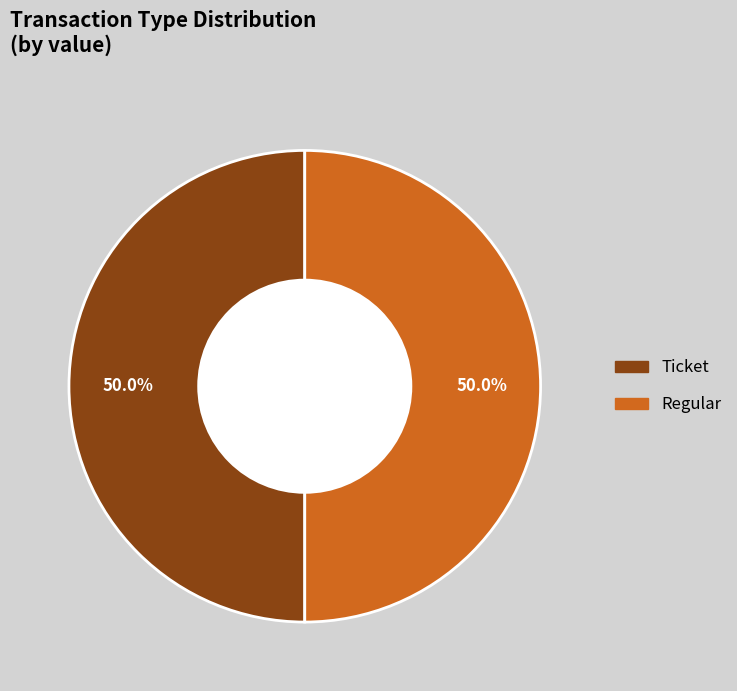

How many slices are in this pie chart?

2